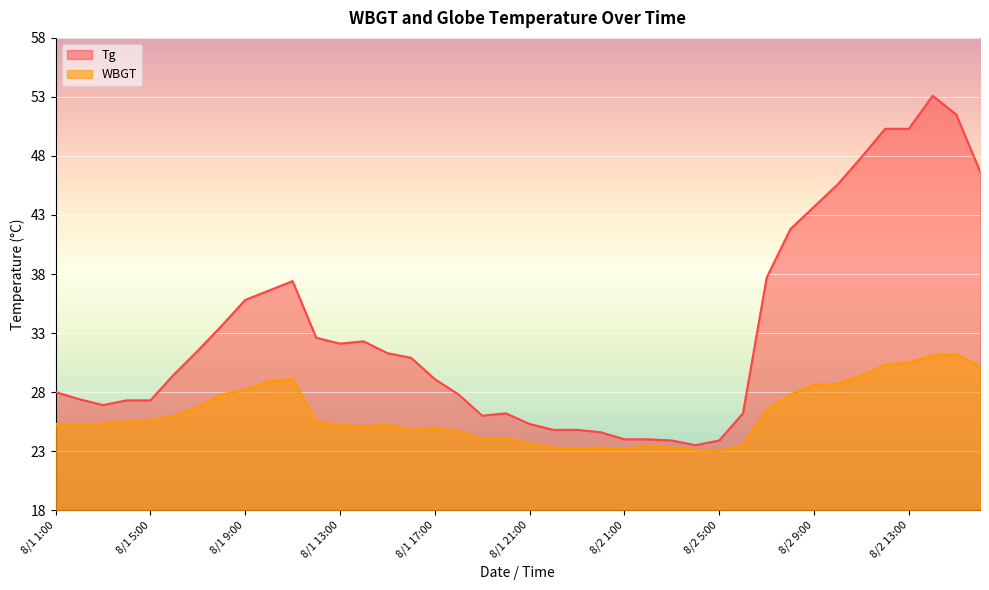

How many interior local peaks does the Tg series have?

4